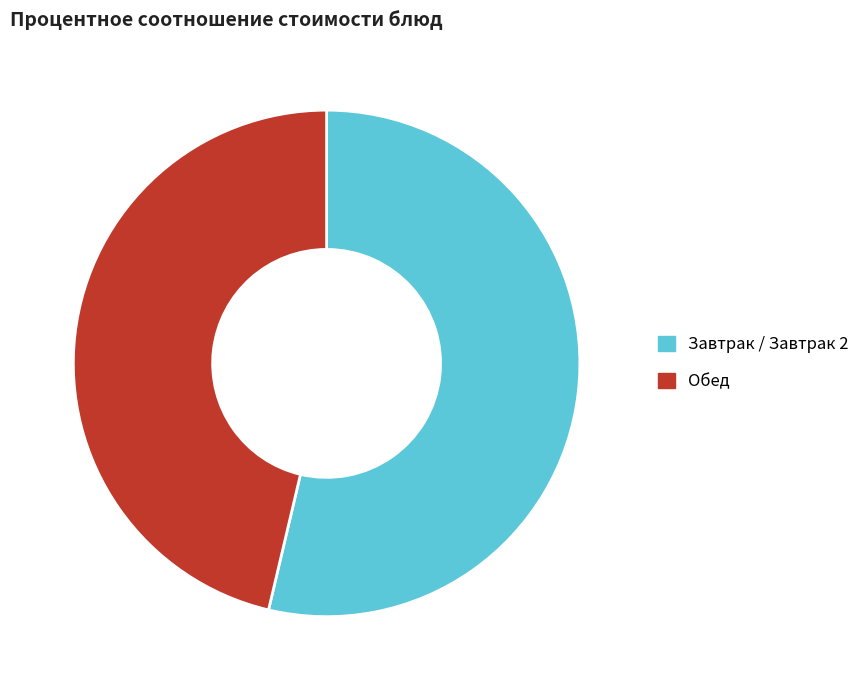

Rank the categories by value from lowest to highest.

Обед, Завтрак / Завтрак 2